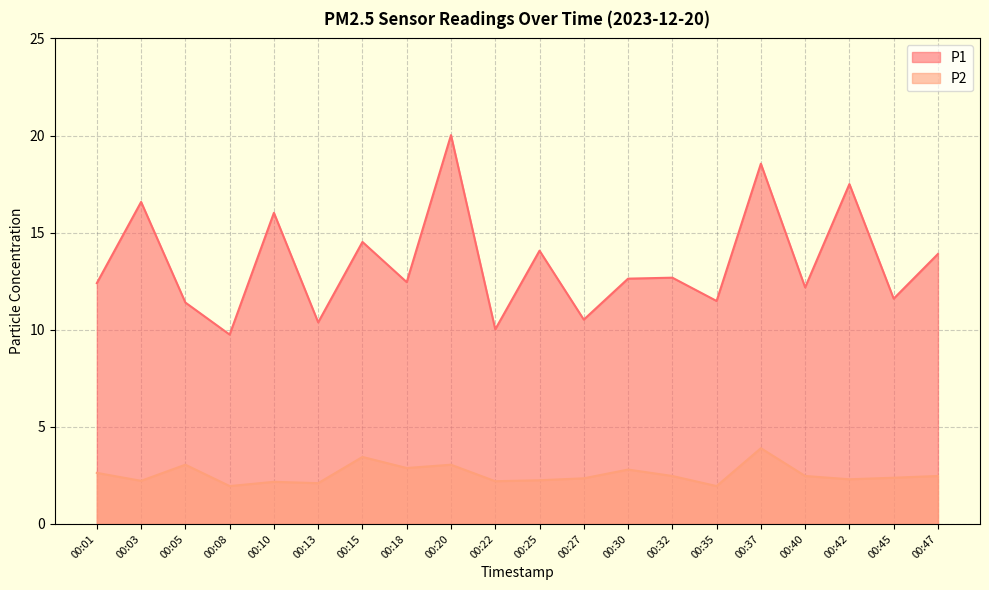

Reading left to right, list all the values displayed in this chart.

P1: 00:01=12.4	00:03=16.6	00:05=11.4	00:08=9.8	00:10=16.0	00:13=10.4	00:15=14.5	00:18=12.4	00:20=20.0	00:22=10.0	00:25=14.1	00:27=10.5	00:30=12.6	00:32=12.7	00:35=11.5	00:37=18.6	00:40=12.2	00:42=17.5	00:45=11.6	00:47=13.9
P2: 00:01=2.6	00:03=2.2	00:05=3.0	00:08=1.9	00:10=2.2	00:13=2.1	00:15=3.5	00:18=2.9	00:20=3.0	00:22=2.2	00:25=2.2	00:27=2.4	00:30=2.8	00:32=2.5	00:35=1.9	00:37=3.9	00:40=2.5	00:42=2.3	00:45=2.4	00:47=2.5